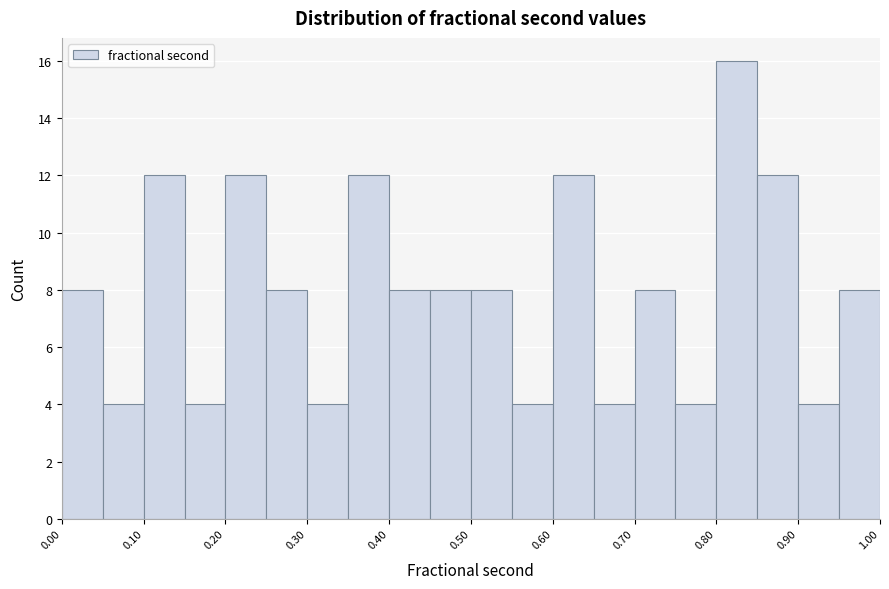

Reading left to right, list every bar in this chart as the range it spans on the x-axis followed by its height. The values are not printed on the chart, so give them approximately, as read against the axis.

0.00 to 0.05: 8
0.05 to 0.10: 4
0.10 to 0.15: 12
0.15 to 0.20: 4
0.20 to 0.25: 12
0.25 to 0.30: 8
0.30 to 0.35: 4
0.35 to 0.40: 12
0.40 to 0.45: 8
0.45 to 0.50: 8
0.50 to 0.55: 8
0.55 to 0.60: 4
0.60 to 0.65: 12
0.65 to 0.70: 4
0.70 to 0.75: 8
0.75 to 0.80: 4
0.80 to 0.85: 16
0.85 to 0.90: 12
0.90 to 0.95: 4
0.95 to 1.00: 8